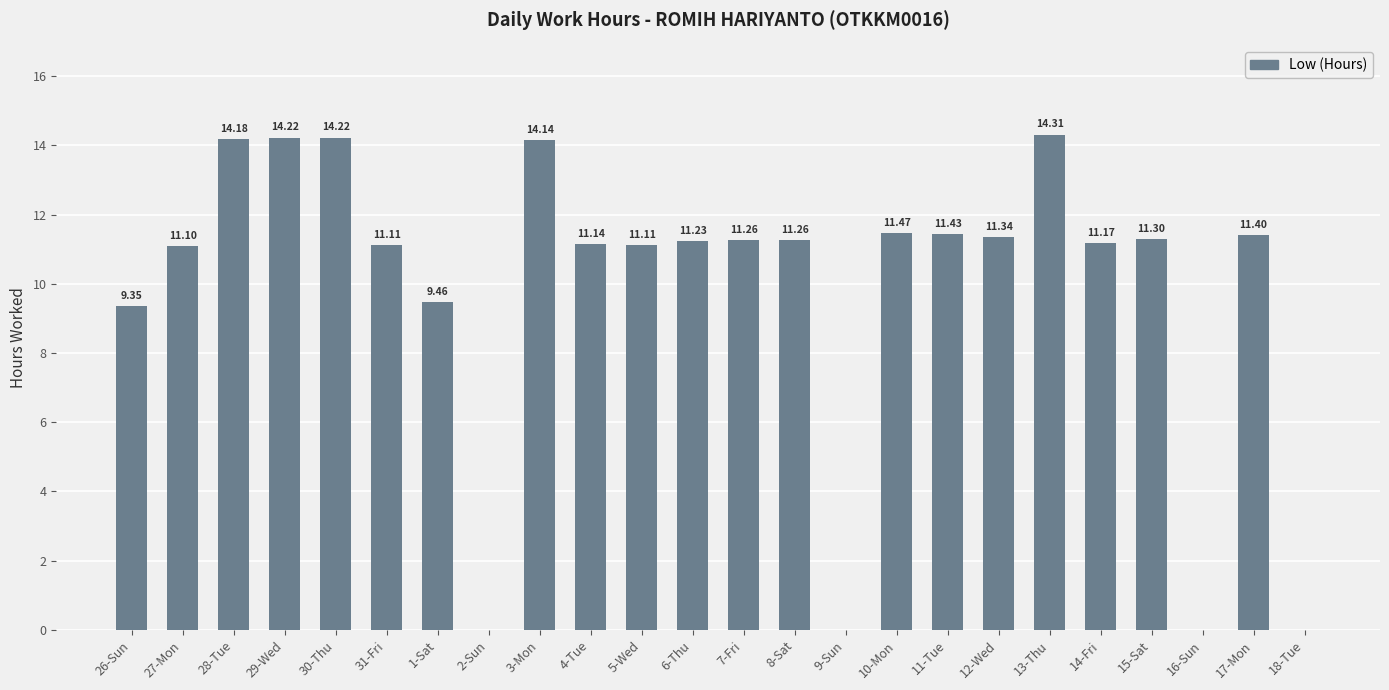

What is the ratio of the value at 14-Fri to the value at 7-Fri?

1.0